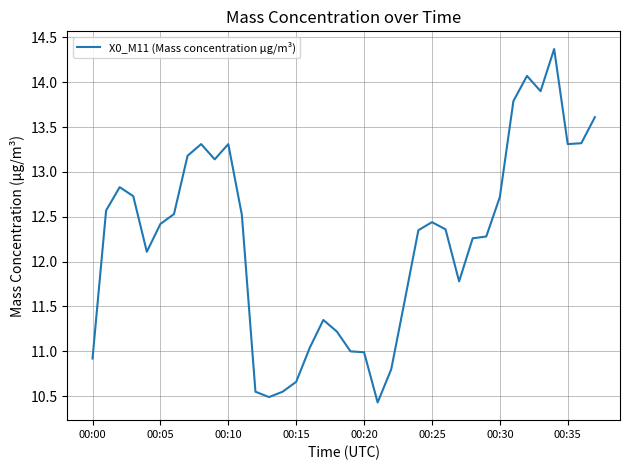

What is the smallest value displayed?

10.4